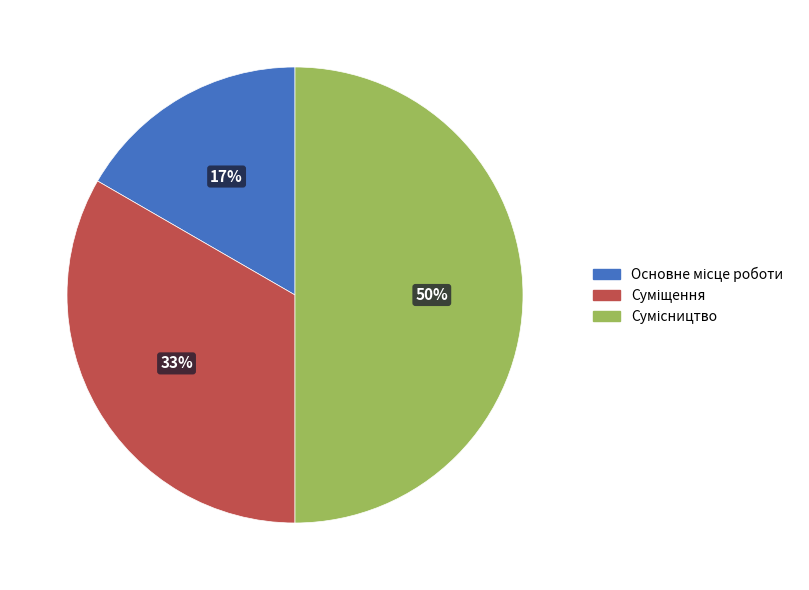

To the nearest percent, what is the difference between the largest and smallest slice percentages?

33%